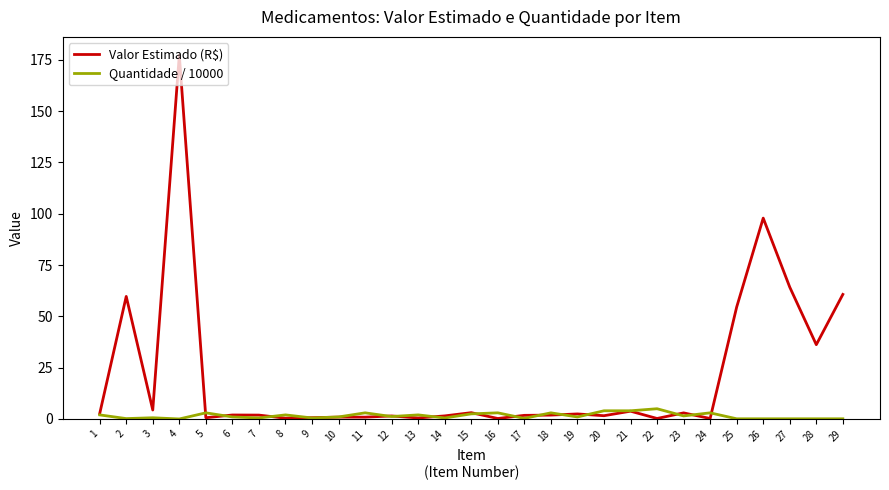

At which category is the sum across all series the highest?

4